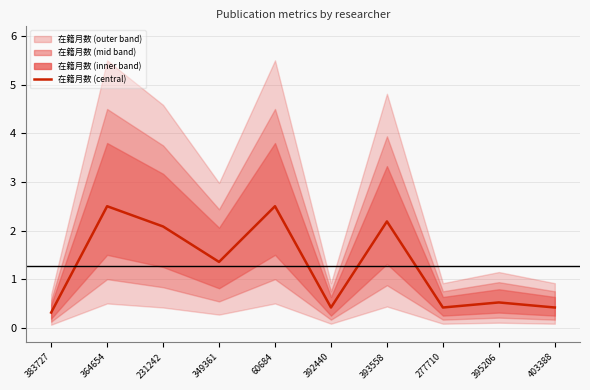

What is the ratio of the value at 403388 to the value at 60684?

0.2